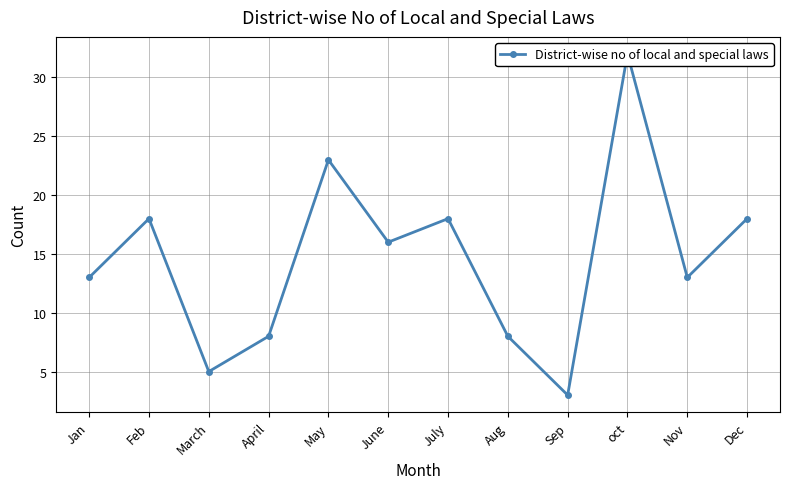

True or false: the data shows 8 at Dec.

False